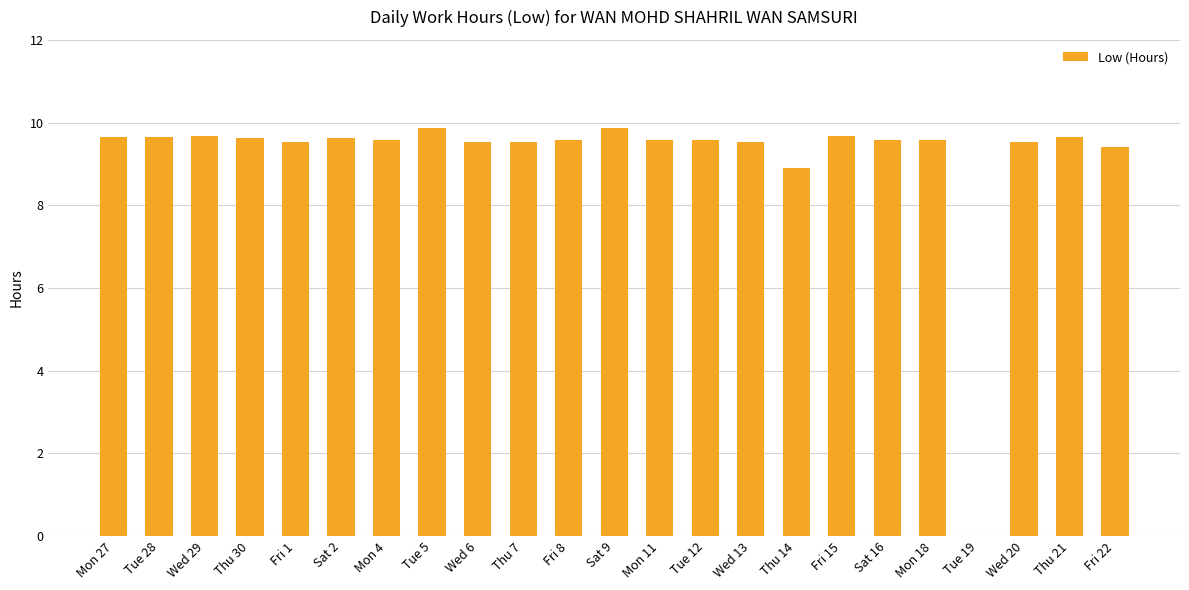

How many positive values are there?

22